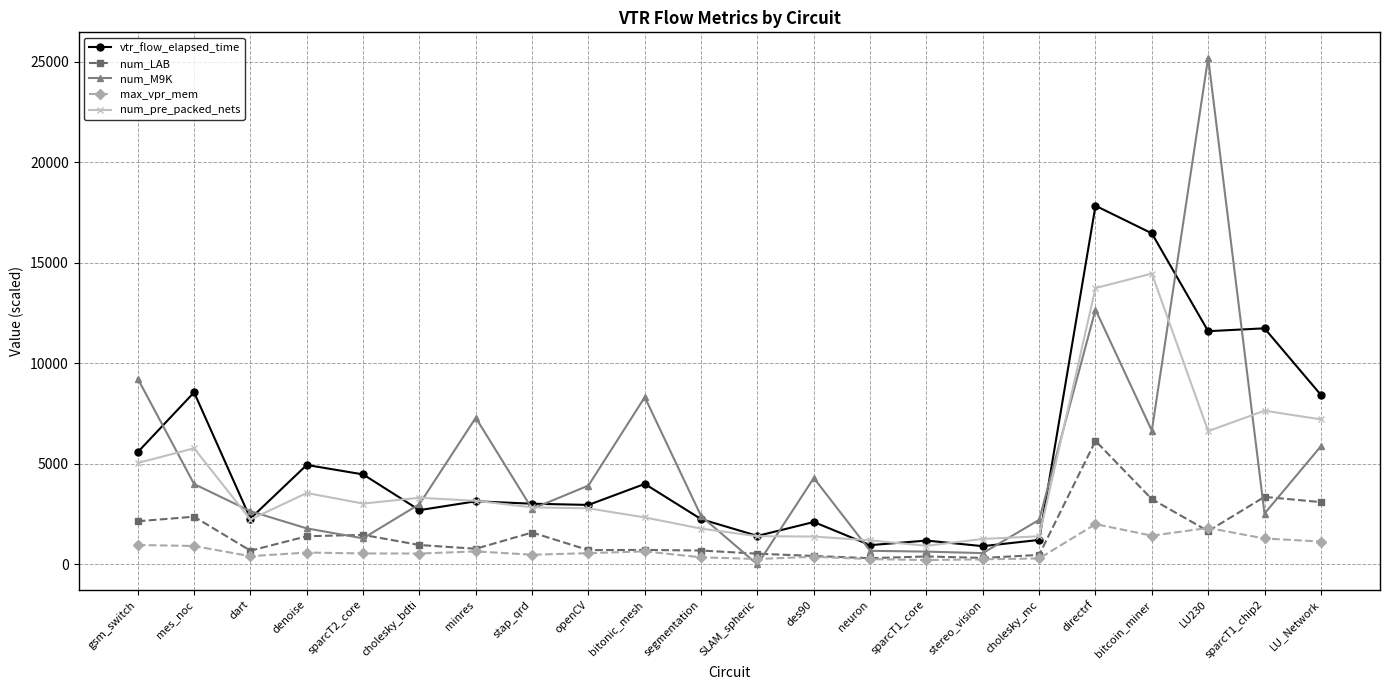

Which series has the largest total across all categories?

vtr_flow_elapsed_time